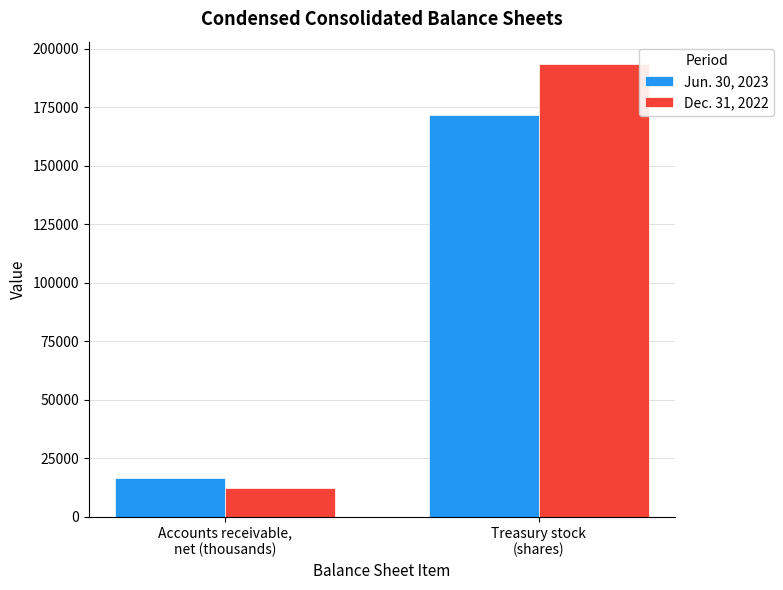

What is the label of the 1st bar from the right?

Treasury stock
(shares)